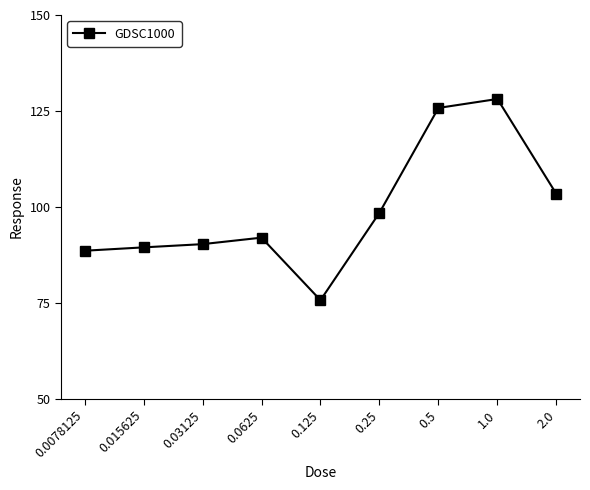

What is the sum of all values?

891.9